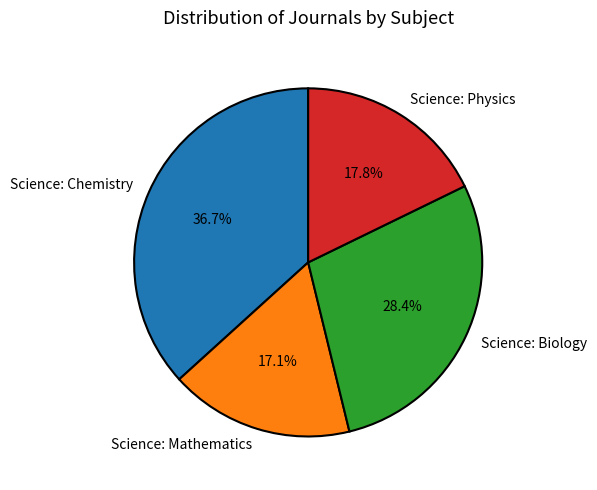

Combined, do Science: Physics and Science: Chemistry account for over 50%?

Yes